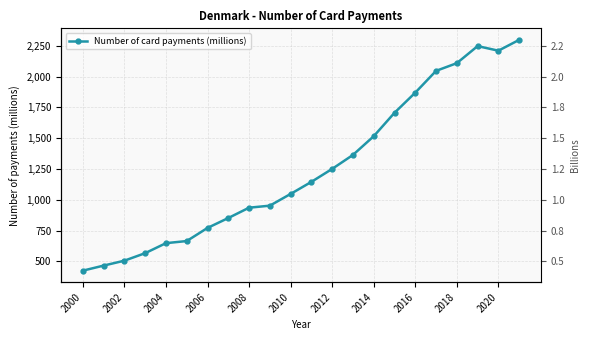

What is the value of the 18th point from the left?

2046.4